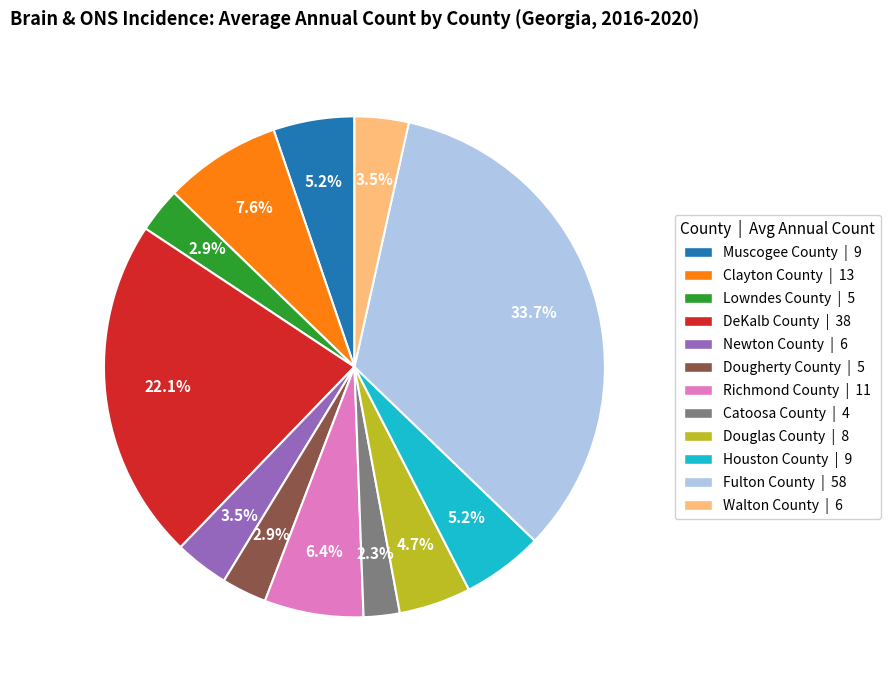

How many segments does this pie chart have?

12